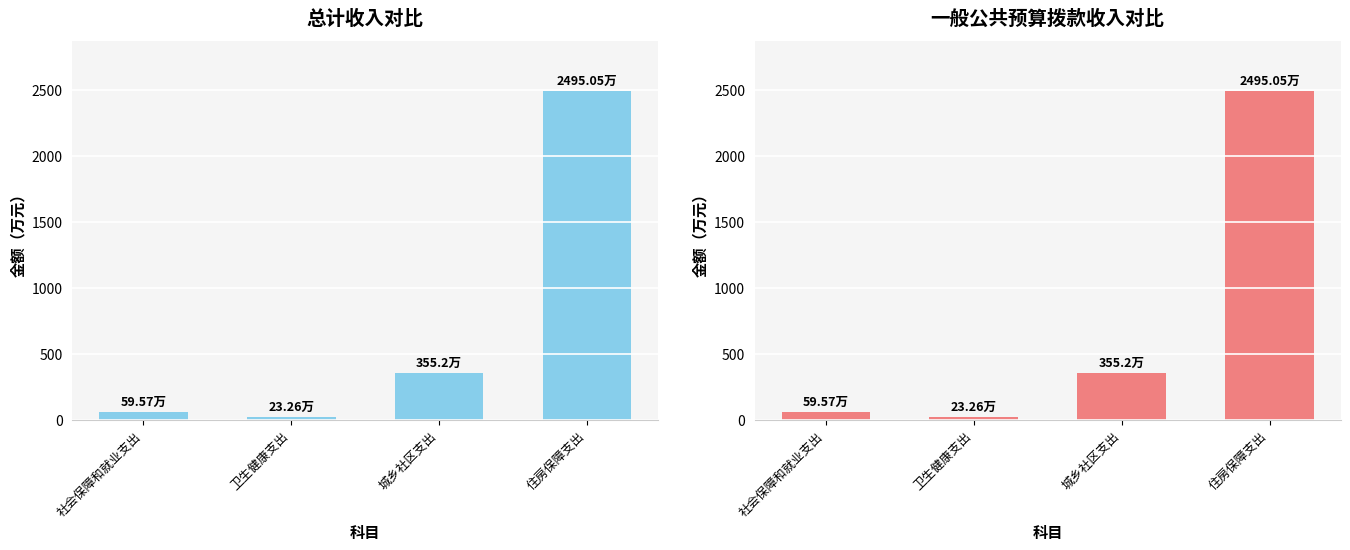

List the labels in order of 一般公共预算拨款收入 value, largest first.

住房保障支出, 城乡社区支出, 社会保障和就业支出, 卫生健康支出